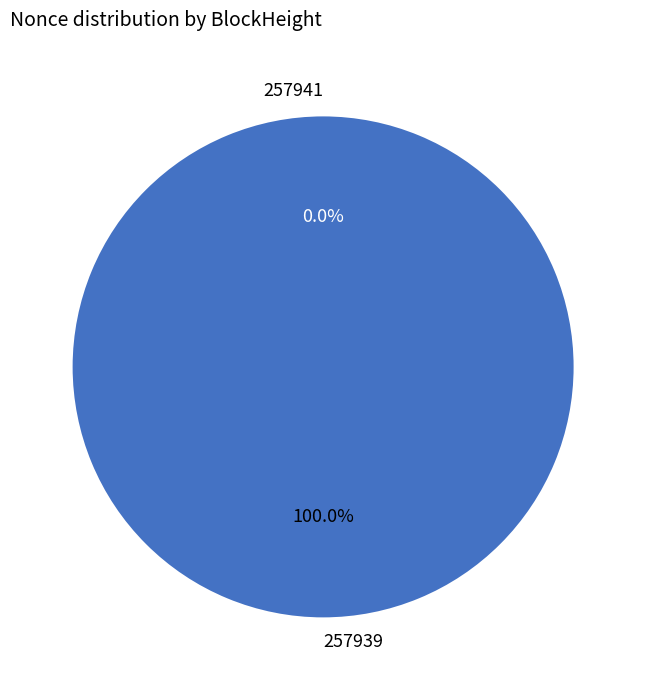

True or false: 257941 accounts for 0% of the total.

True